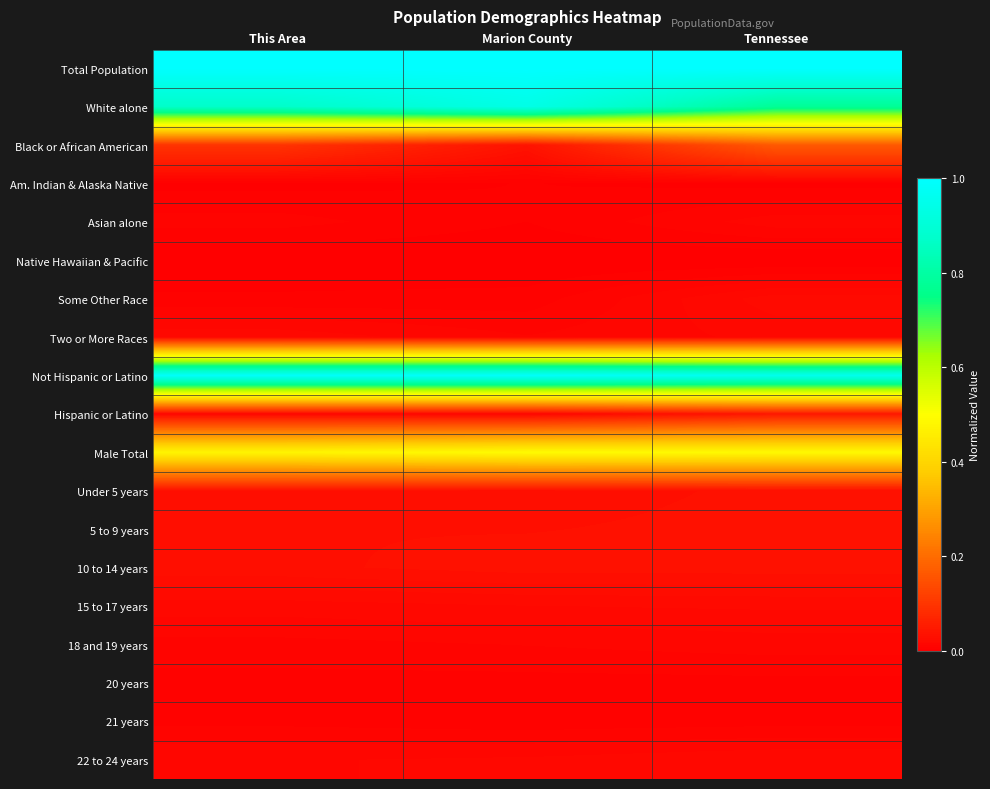

What is the total value across all series at Marion County?

3.6